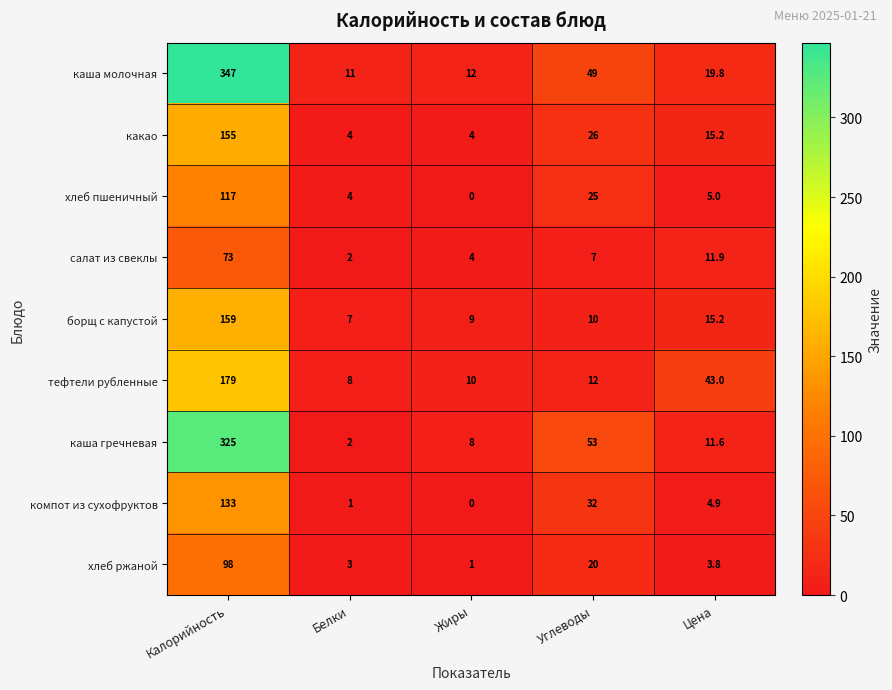

At how many categories does at least one series exceed 308?

1